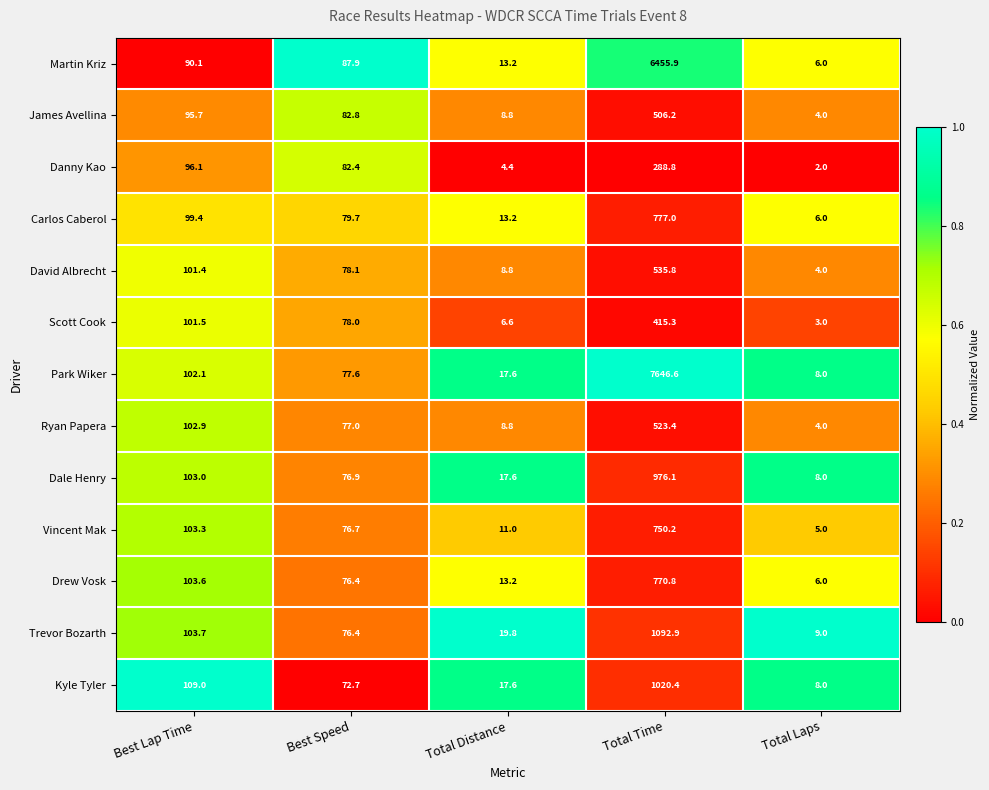

At which category is the sum across all series the highest?

Total Time